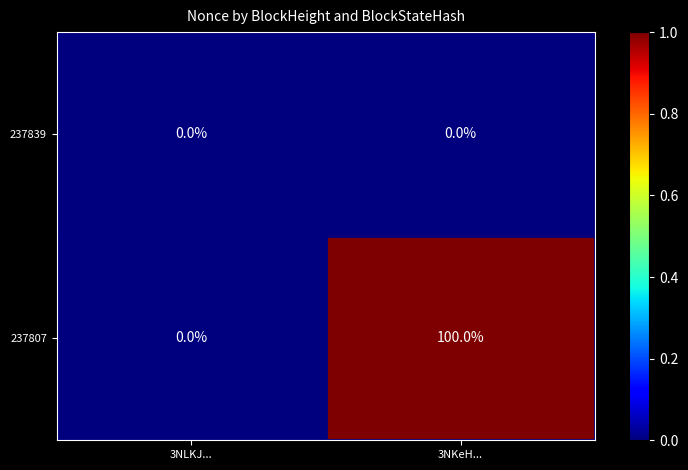

Reading left to right, extract all data points from this chart.

237839: 3NLKJ...=0	3NKeH...=0
237807: 3NLKJ...=0	3NKeH...=100